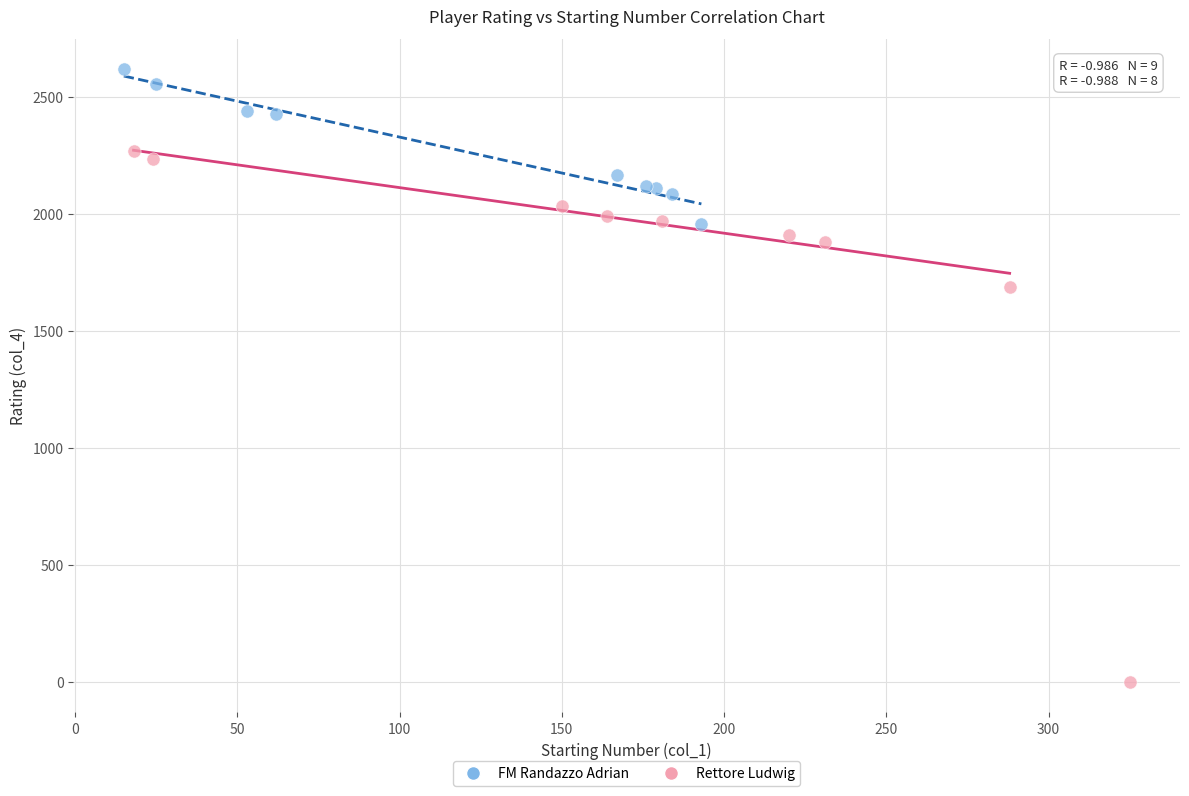

What are all the series names shown in the legend?

FM Randazzo Adrian, Rettore Ludwig